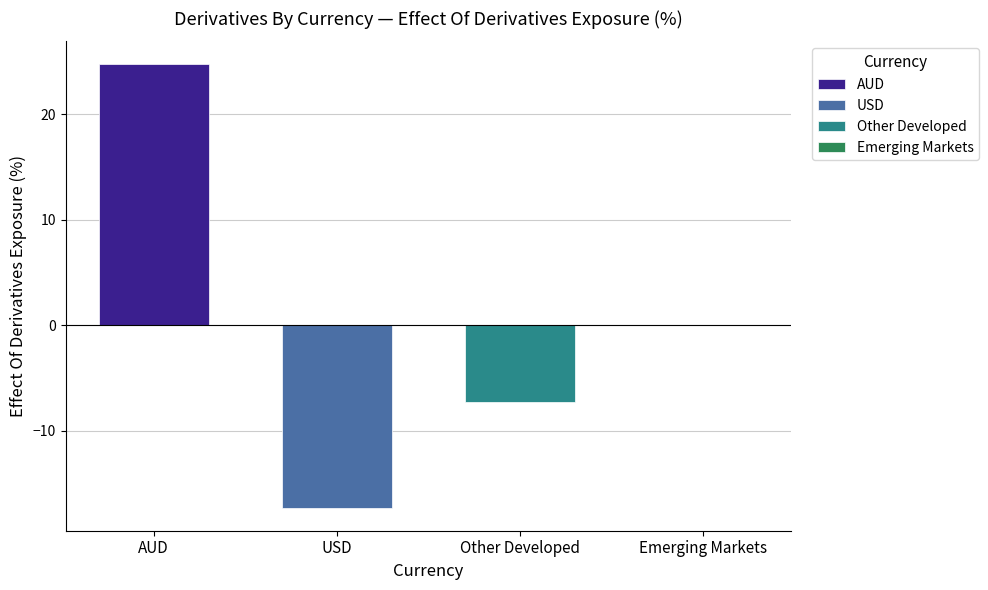

What is the smallest value displayed?

-17.4